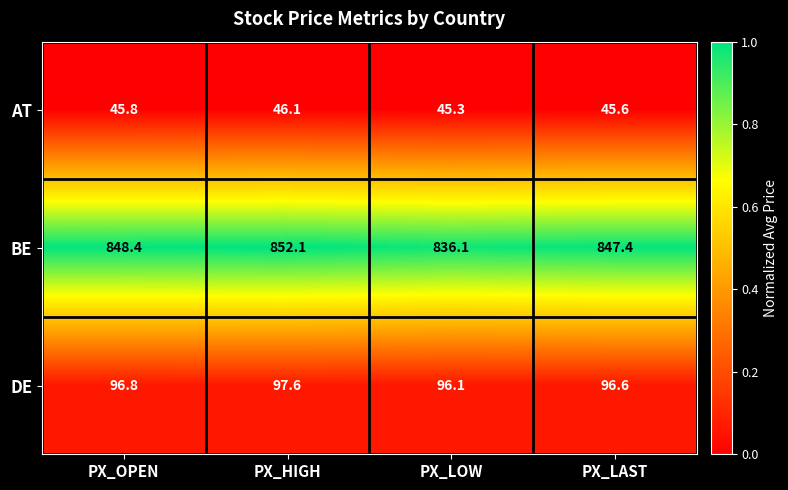

What is the difference between the highest and lowest values at PX_LOW?

790.8